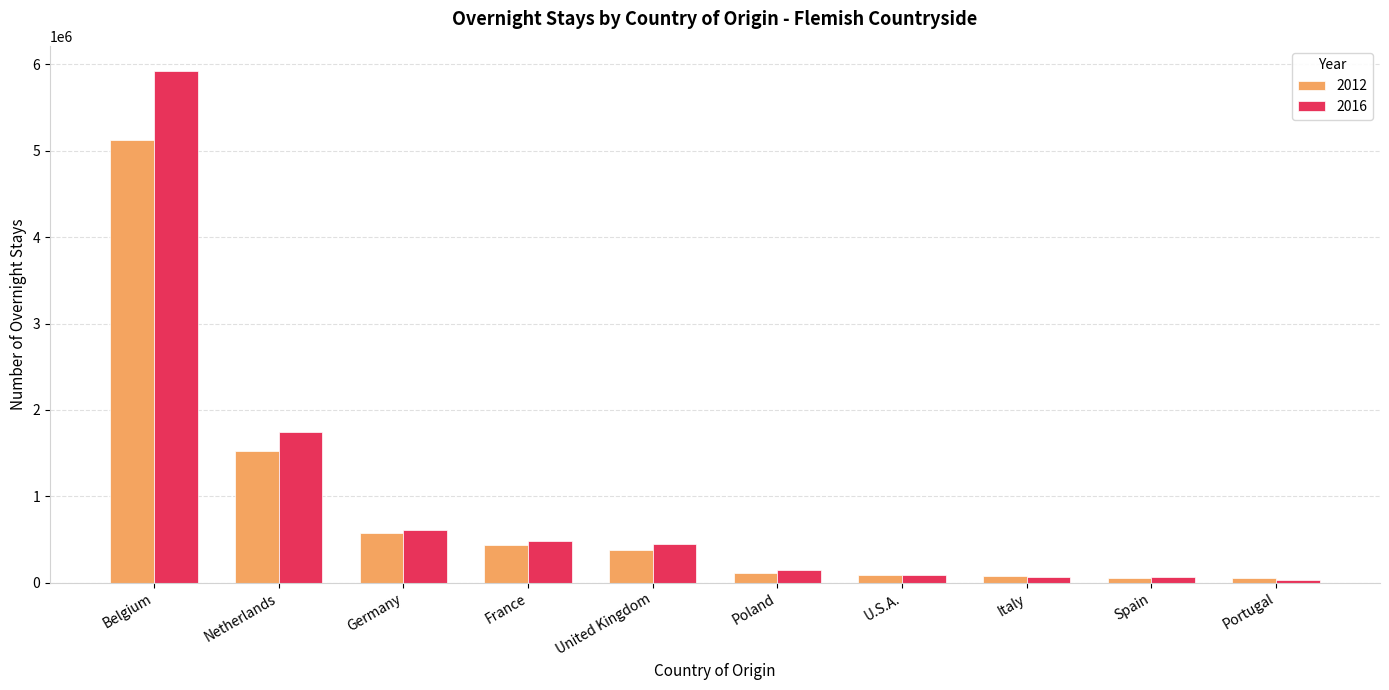

At which label does 2016 first exceed 450584?

Belgium